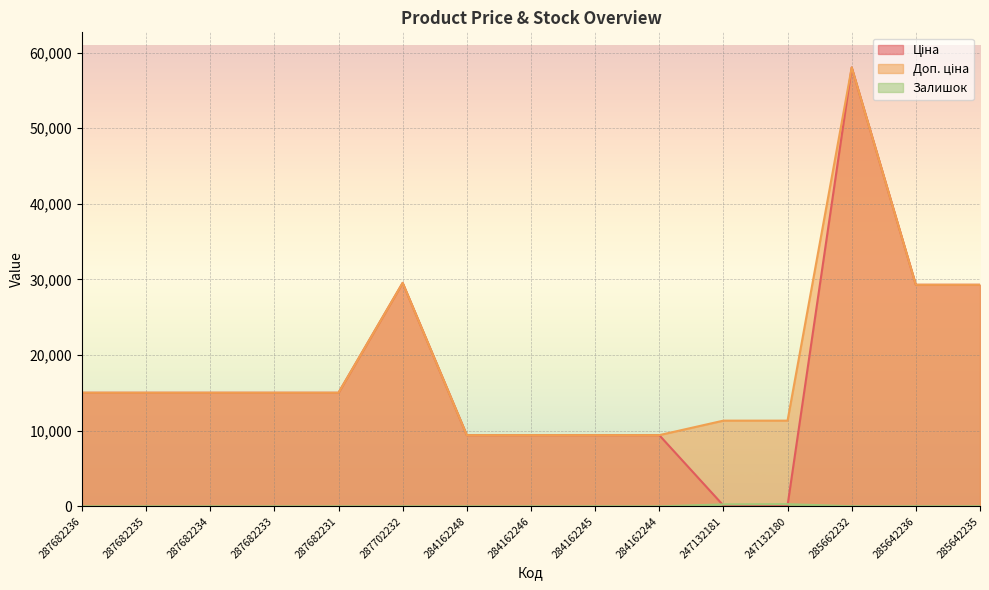

The Залишок series shows 0.0 at 287682231. True or false?

True